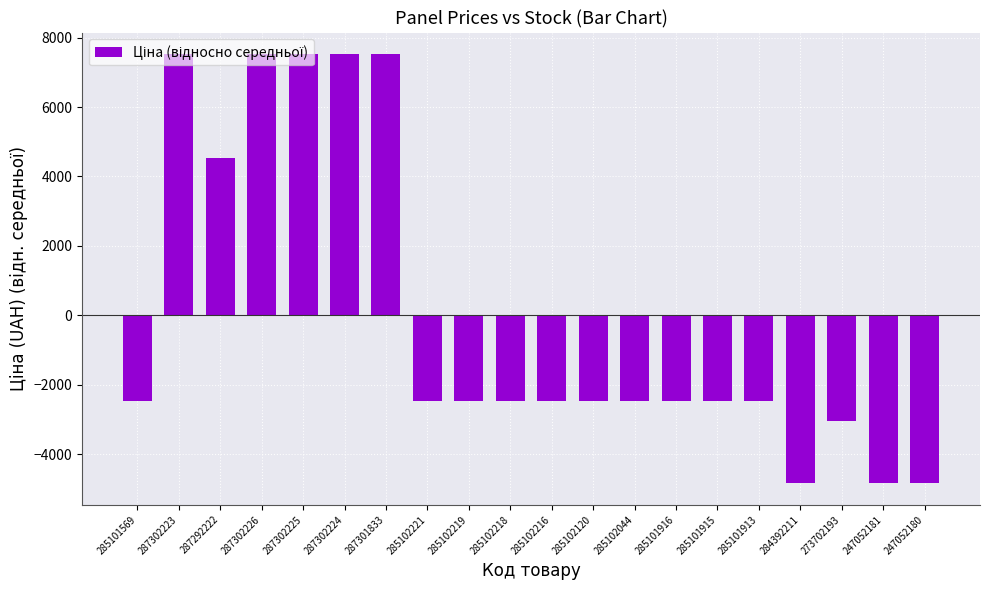

The value at 247052181 is -1250.5. True or false?

False